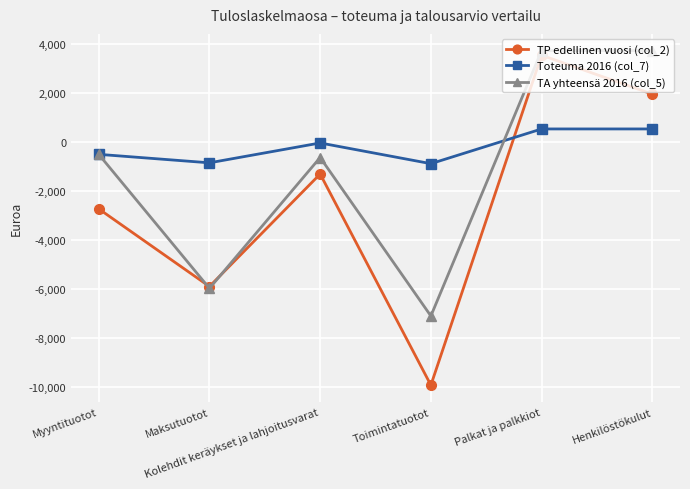

True or false: TP edellinen vuosi (col_2) has more than 2 points higher than both neighbors.

False